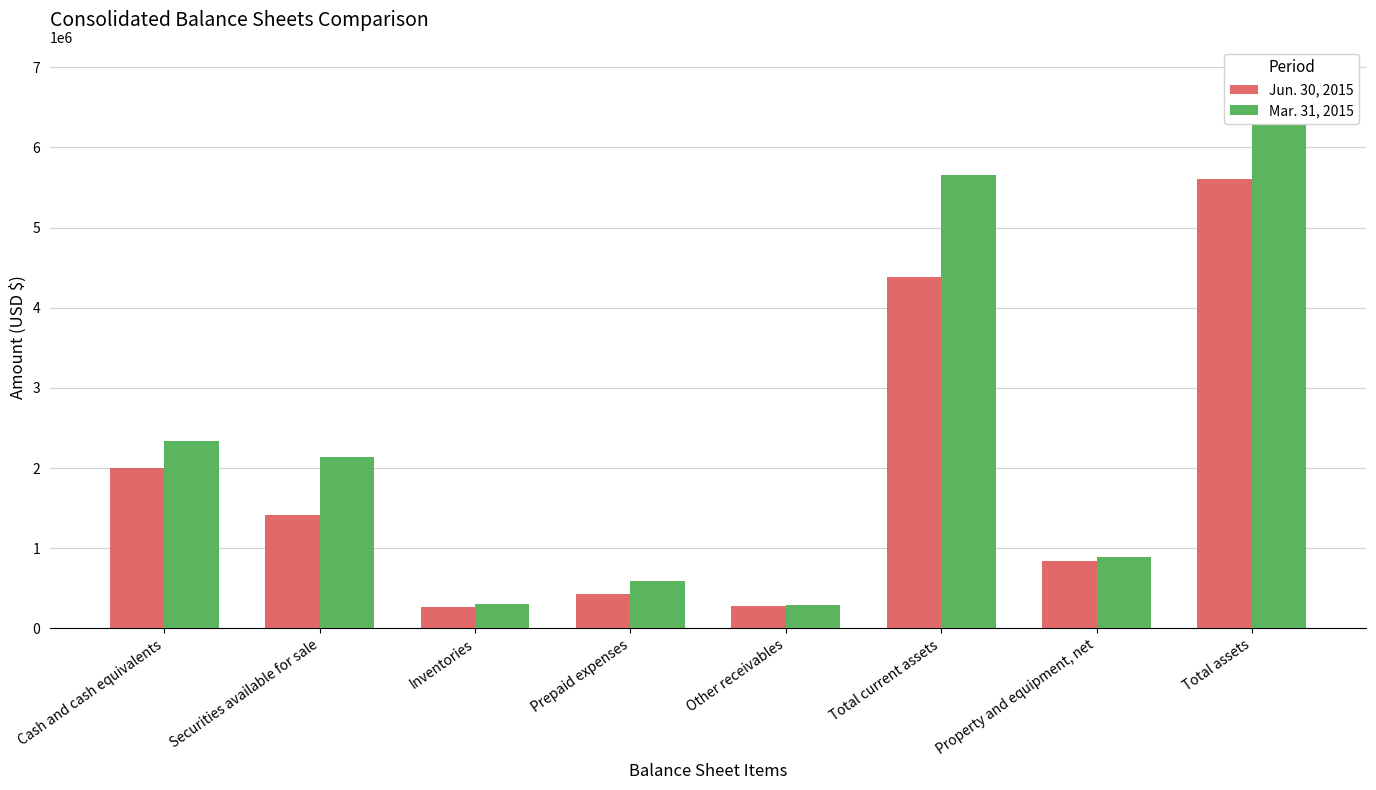

How many bars are there in total?

16